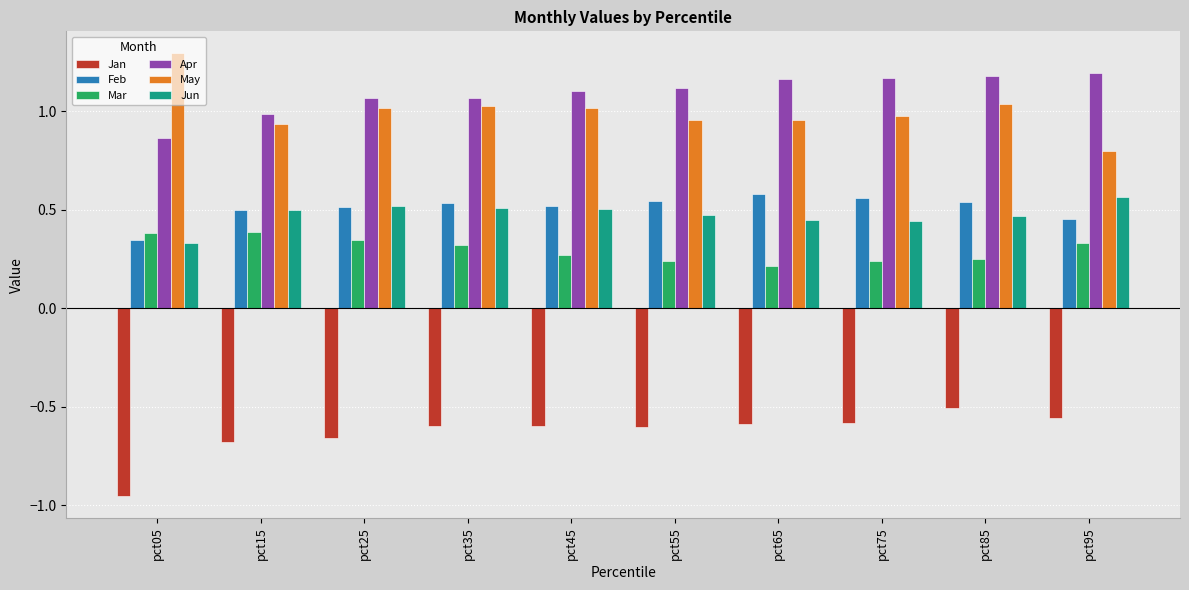

At which label does May reach its minimum?

pct95